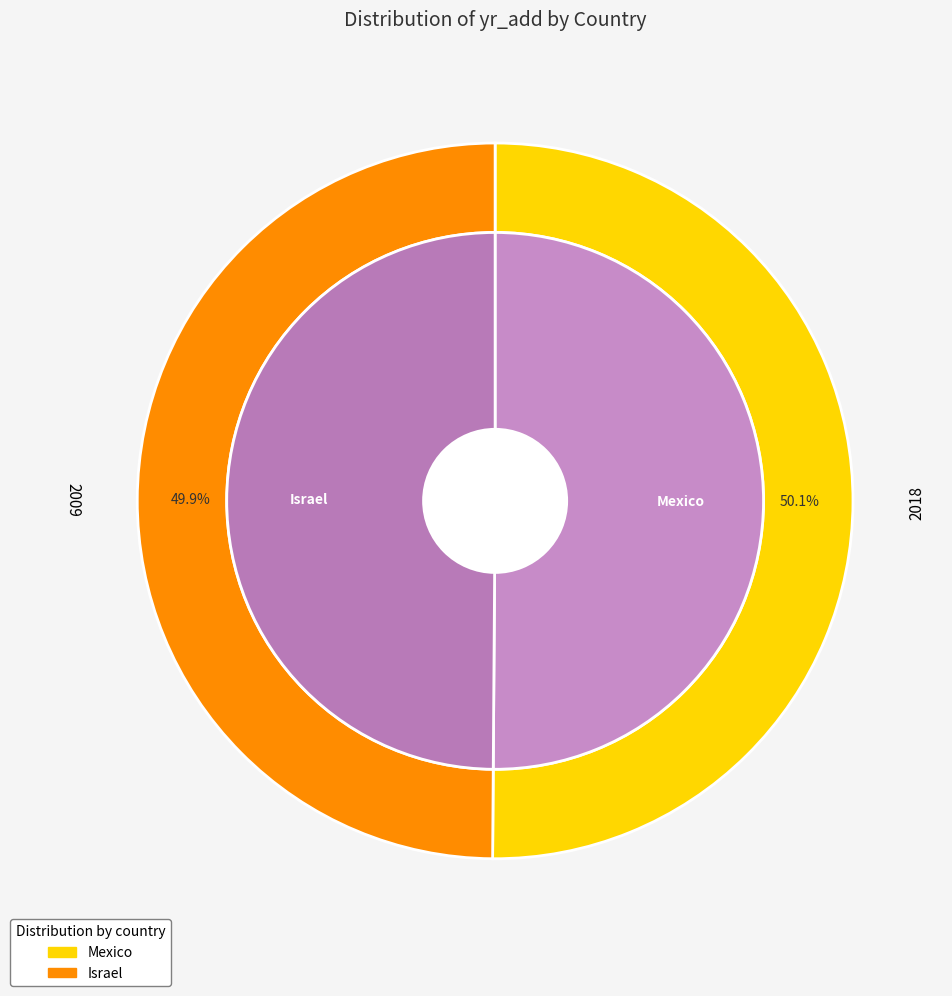

To the nearest percent, what is the average slice percentage?

50%